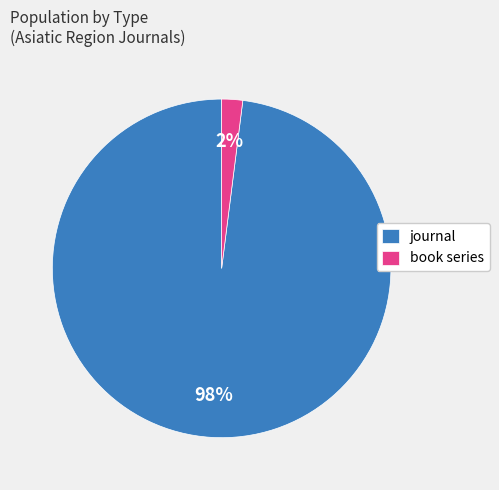

Combined, do journal and book series account for over 50%?

Yes